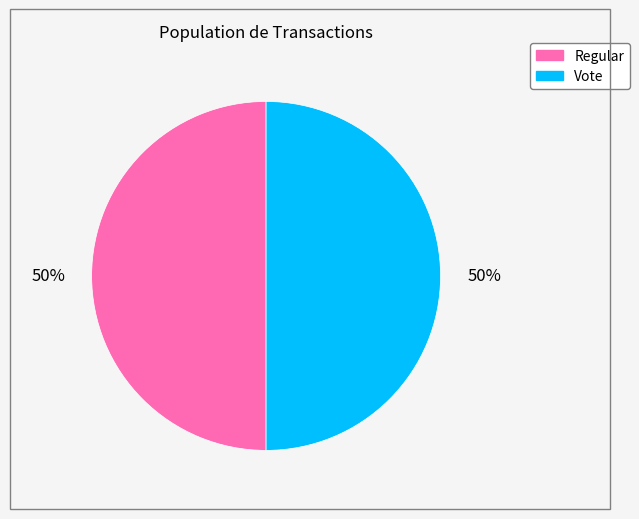

The Vote slice represents 50% of the pie. True or false?

True